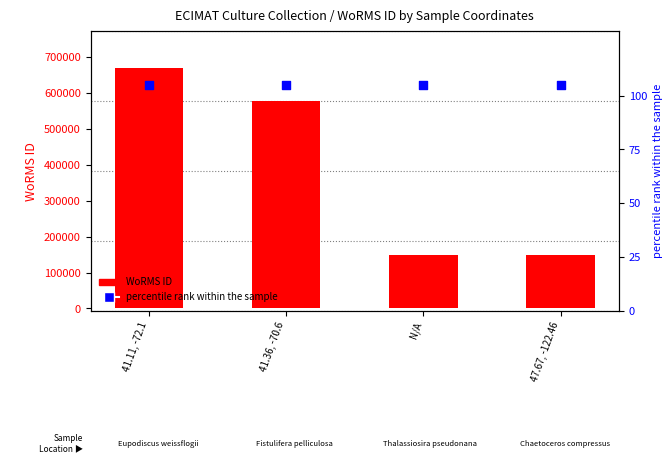

Which series contains the lowest Y value?

percentile rank within the sample